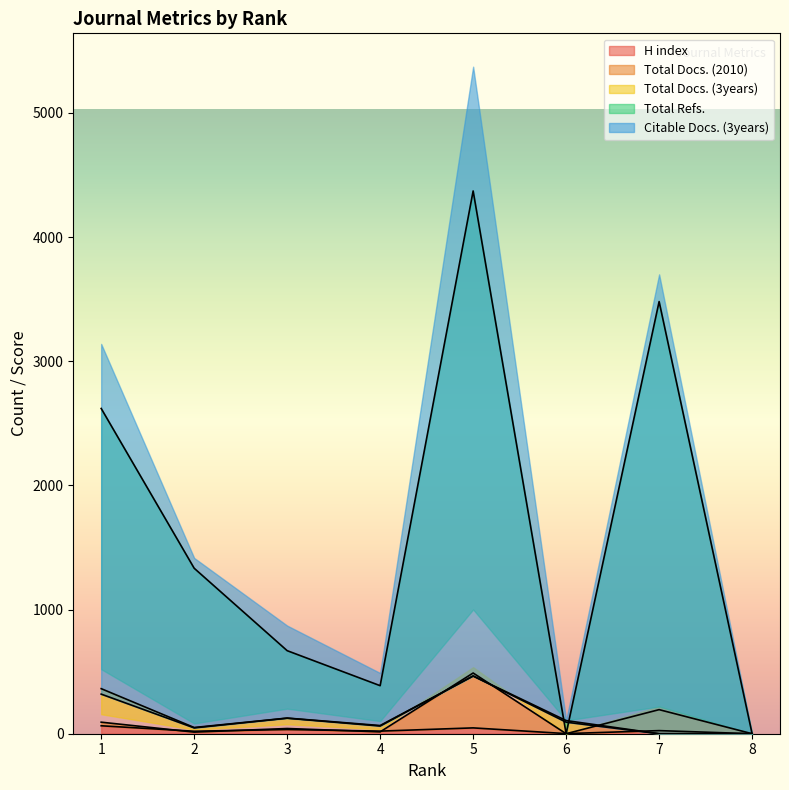

What is the sum of all H index values?

212